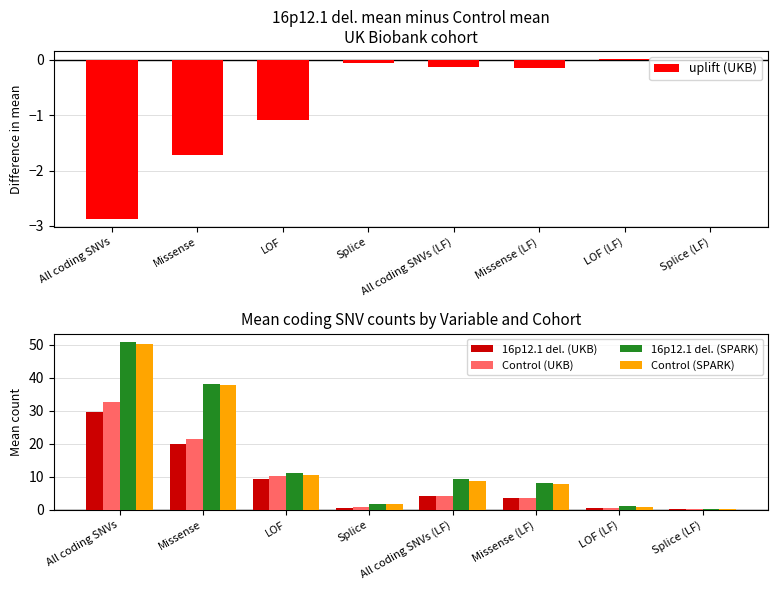

Between LOF and Missense (LF), which is larger?

Missense (LF)